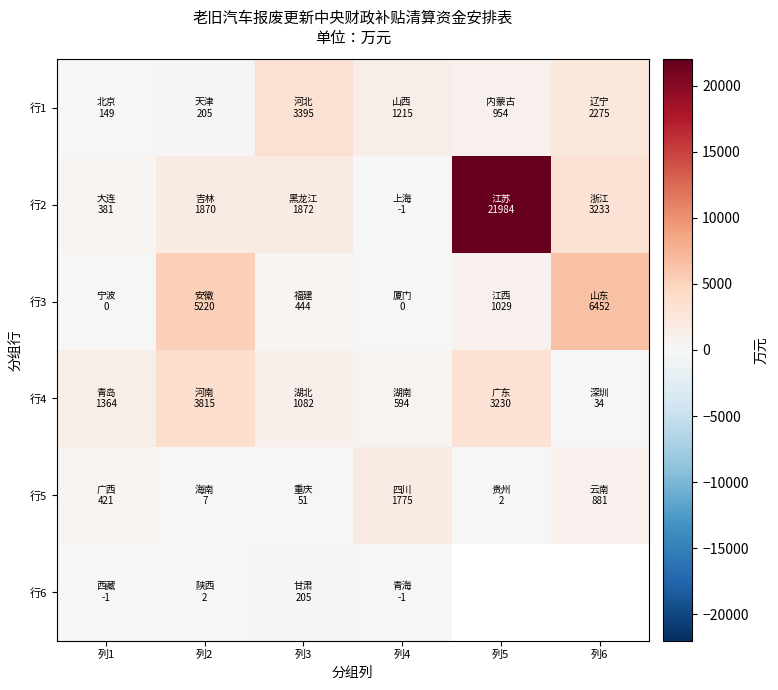

Rank the series by their maximum value, from highest to lowest.

行2, 行3, 行4, 行1, 行5, 行6